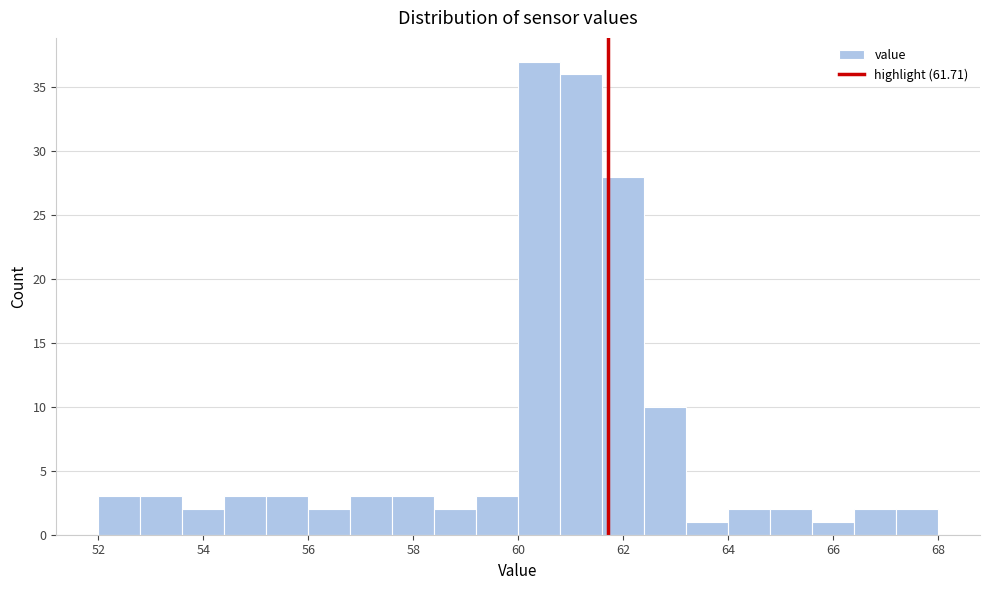

What is the height of the bar covering 59.2 to 60.0 on the x-axis? The values are not printed on the chart, so give them approximately, as read against the axis.

3